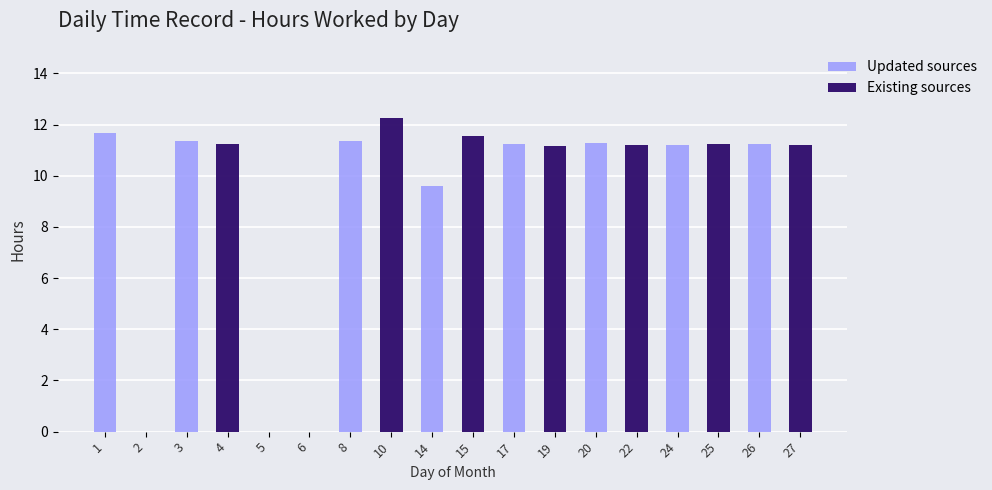

Reading left to right, what are all the values shown in this chart?

Updated sources: 11.7	0.0	11.3	0.0	0.0	0.0	11.4	0.0	9.6	0.0	11.2	0.0	11.3	0.0	11.2	0.0	11.2	0.0
Existing sources: 0.0	0.0	0.0	11.2	0.0	0.0	0.0	12.2	0.0	11.6	0.0	11.2	0.0	11.2	0.0	11.2	0.0	11.2